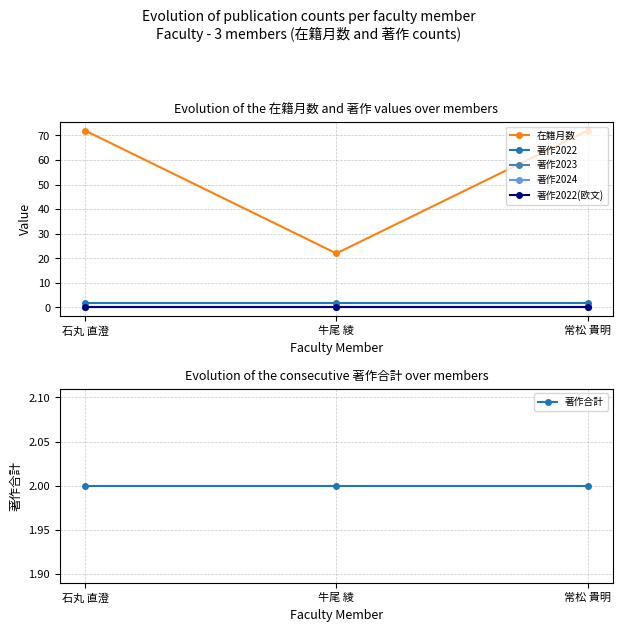

Reading left to right, list all the values displayed in this chart.

在籍月数: 72	22	72
著作2022: 2	2	2
著作2023: 0	0	0
著作2024: 0	0	0
著作2022(欧文): 0	0	0
著作合計: 2	2	2